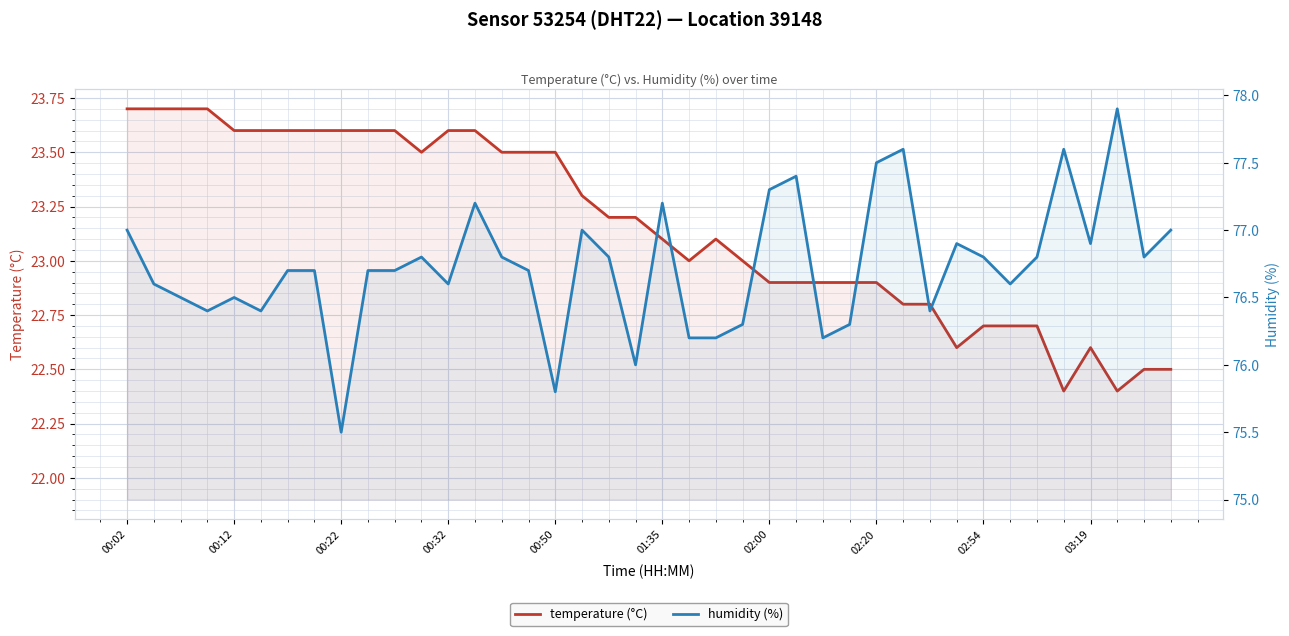

Which series has the largest total across all categories?

humidity (%)